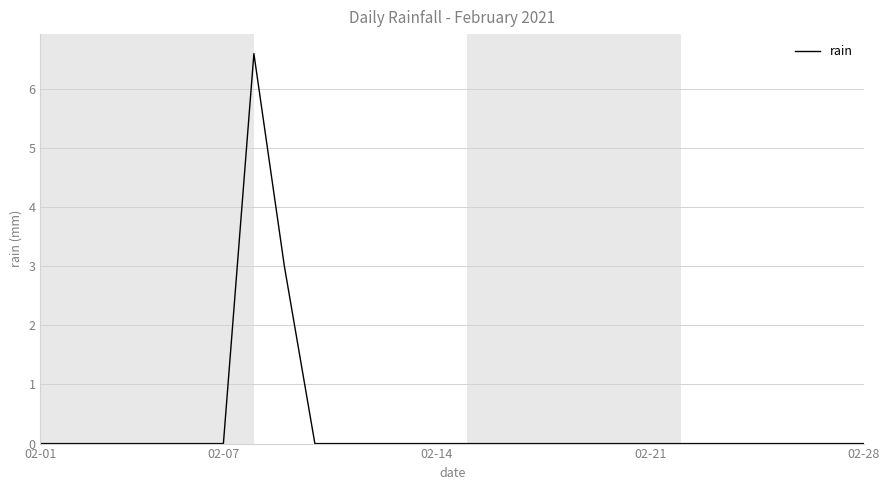

How many series are shown in this chart?

1